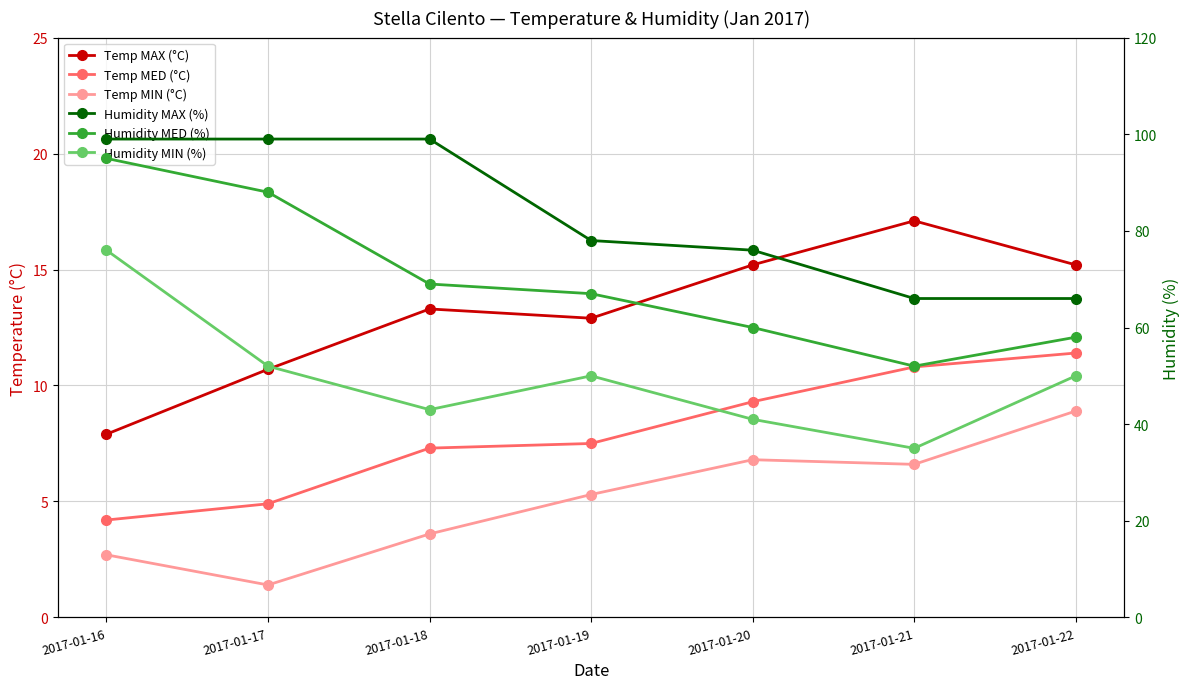

What is the spread (max minus min) of values at 2017-01-18?

95.4